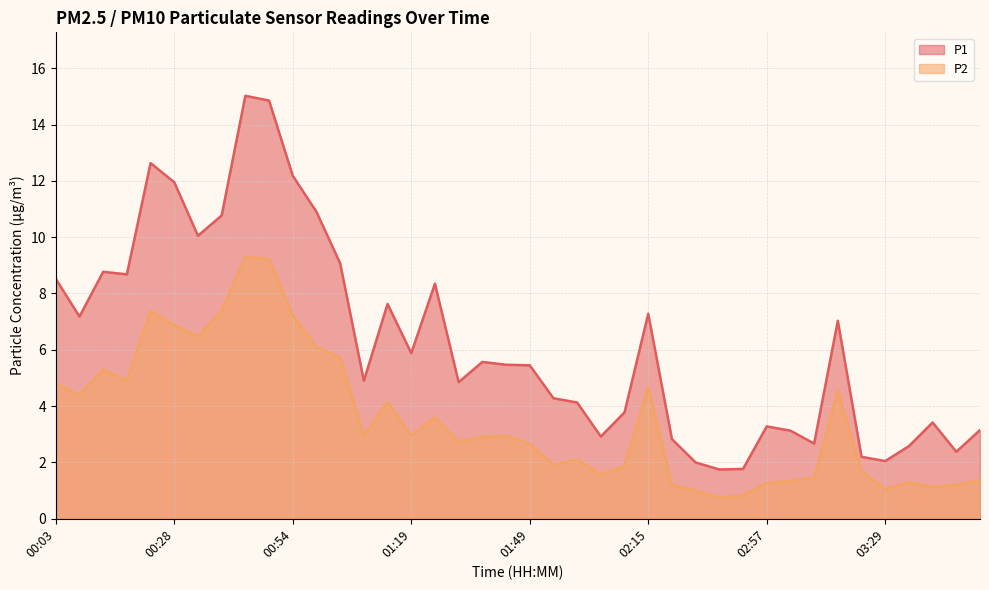

True or false: P2 and P1 cross at least once.

False